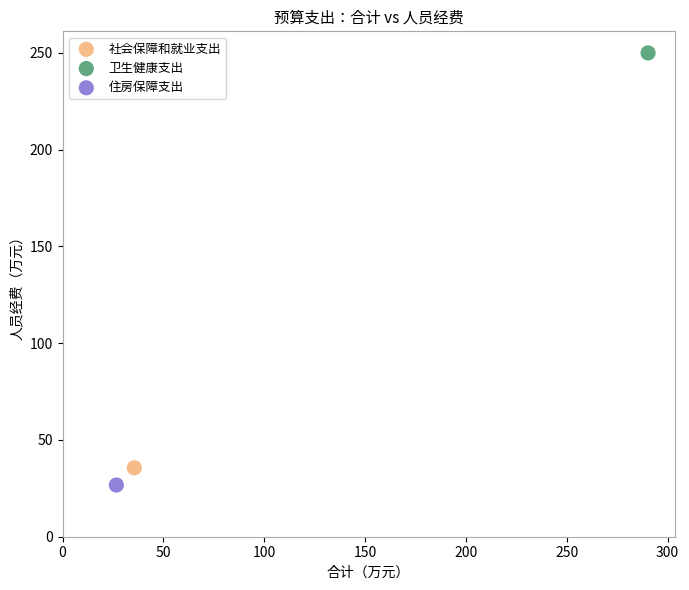

What are all the series names shown in the legend?

社会保障和就业支出, 卫生健康支出, 住房保障支出